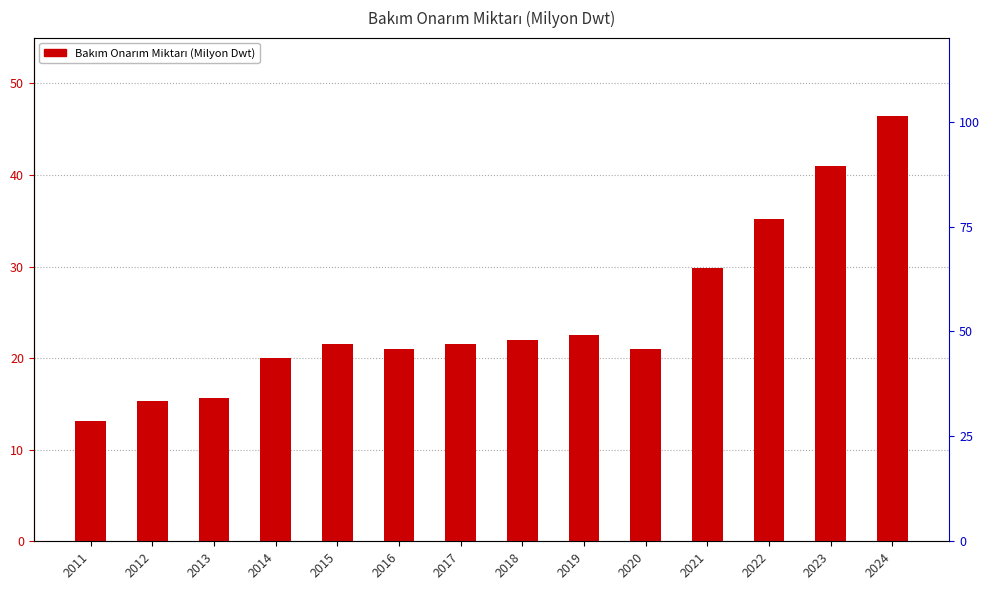

True or false: the data shows 8.2 at 2012.

False